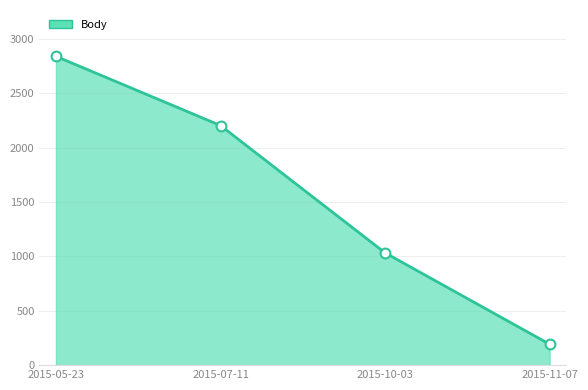

Between 2015-10-03 and 2015-07-11, which is larger?

2015-07-11